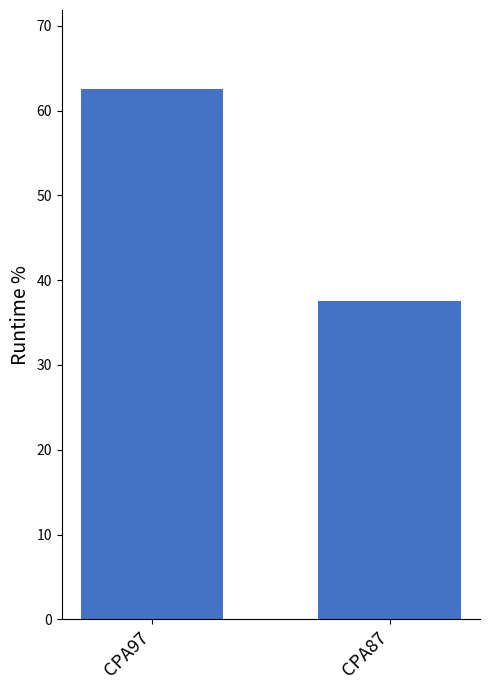

How many bars are there in total?

2